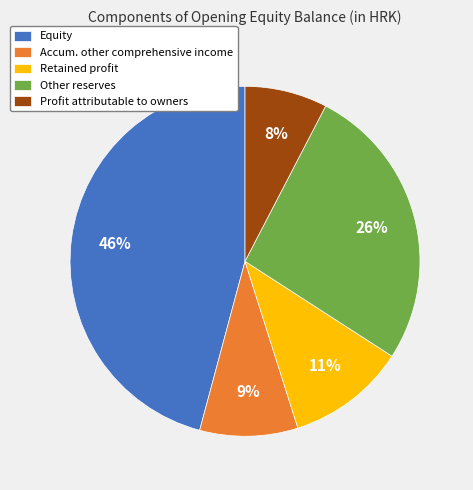

To the nearest percent, what portion does Other reserves represent?

26%